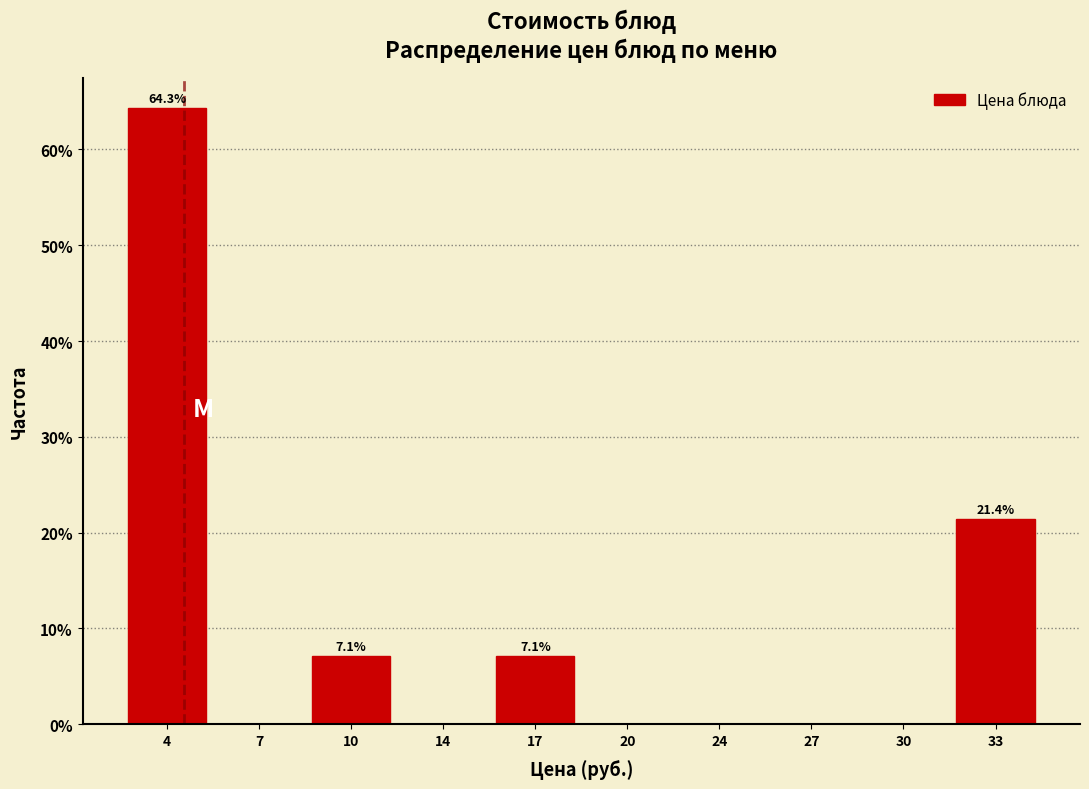

Reading left to right, list all the values displayed in this chart.

4=64.3	7=0.0	10=7.1	14=0.0	17=7.1	20=0.0	24=0.0	27=0.0	30=0.0	33=21.4